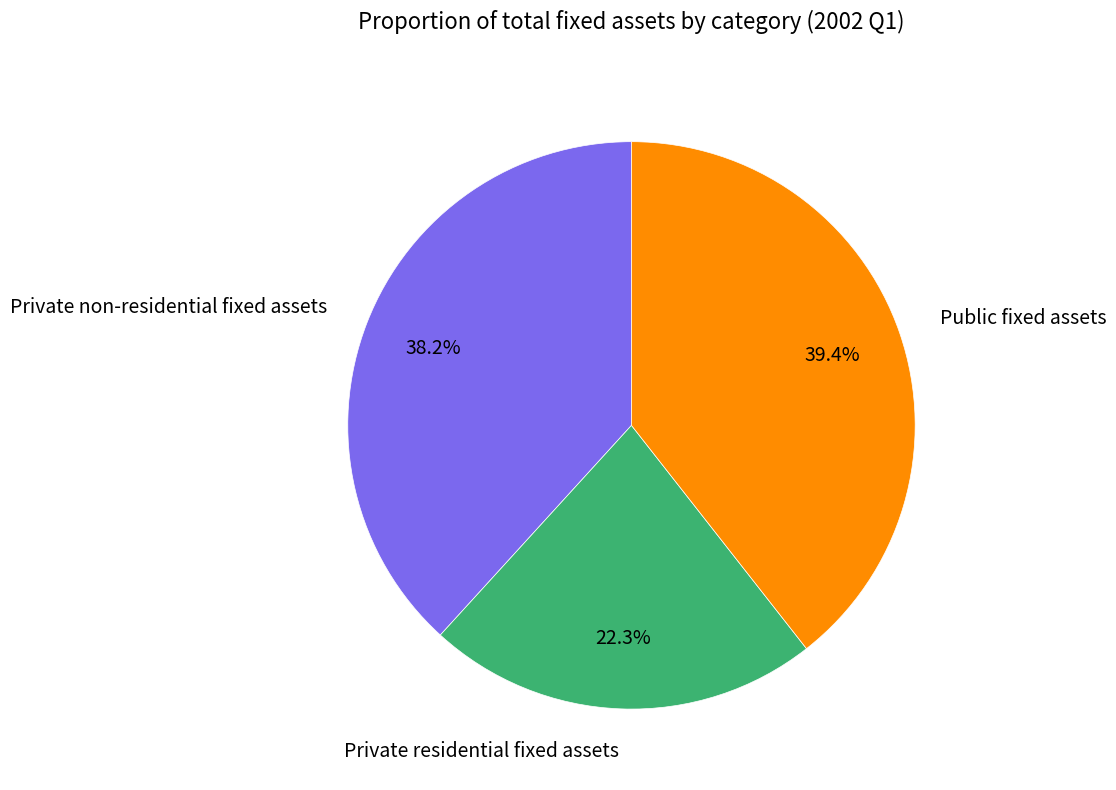

To the nearest percent, what percentage of the pie is Public fixed assets?

39%